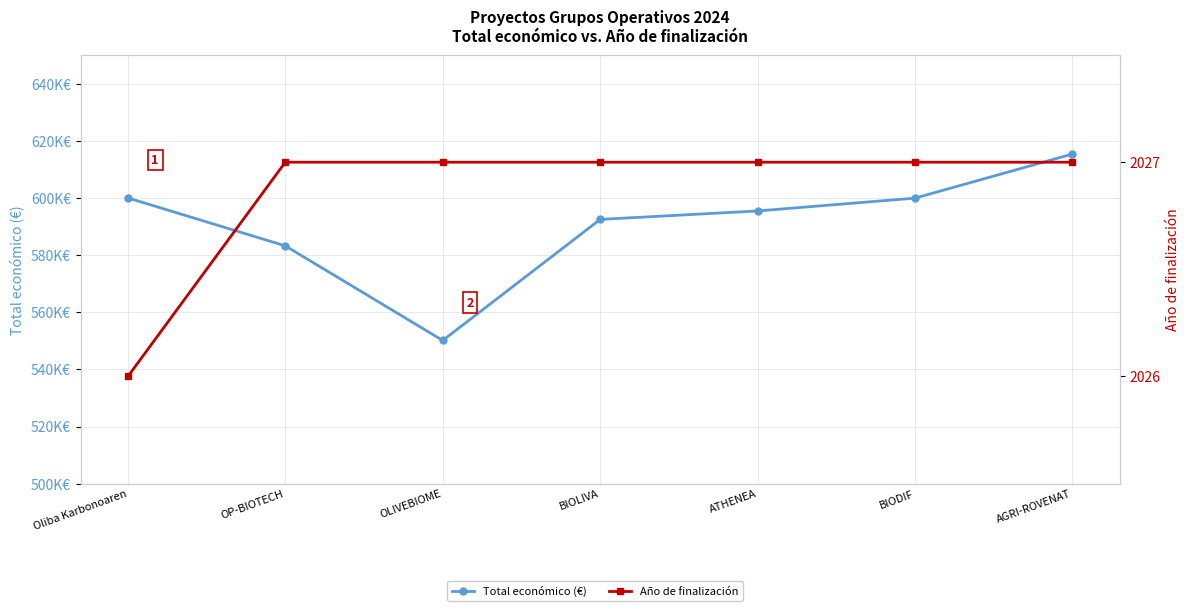

The value of Año de finalización at BIODIF is 667. True or false?

False